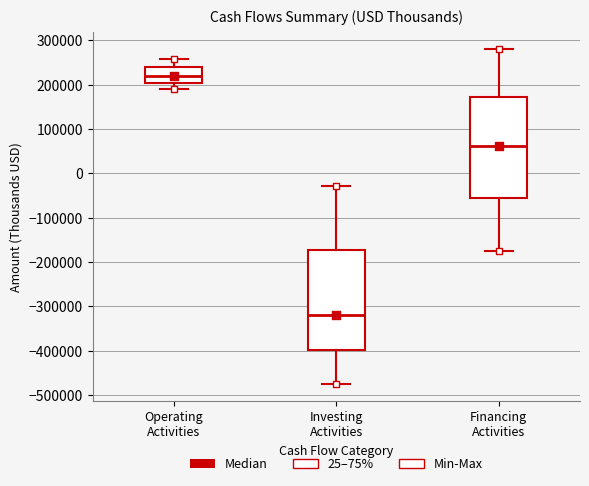

Reading left to right, transcribe this box plot: for each box, give where its median line is, the range the box spans, and where its two whiskers end, as read against the y-axis. The values are not printed on the chart, so give them approximately, as read against the axis.

Operating Activities: median 220000, box 200000 to 240000, whiskers 190000 to 260000
Investing Activities: median -320000, box -400000 to -170000, whiskers -480000 to -30000
Financing Activities: median 60000, box -60000 to 170000, whiskers -180000 to 280000